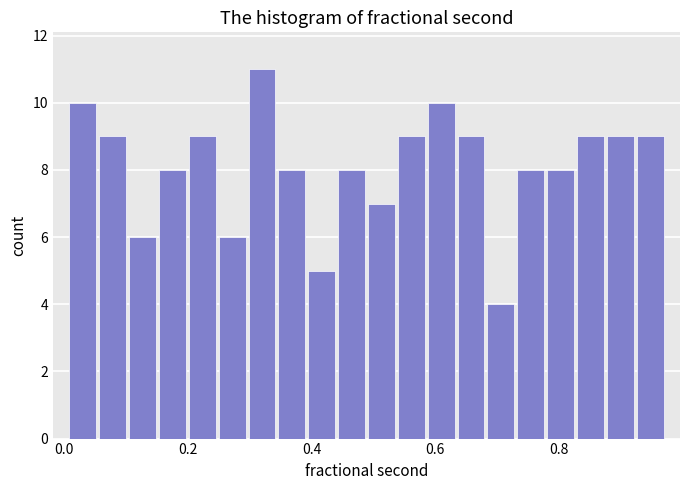

Around what value on the x-axis is the tallest bar? Give the approximate position of its centre, as read against the axis.

0.32